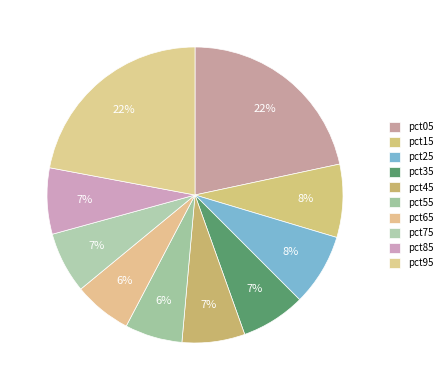

Is the sum of pct95 and pct15 greater than half?

No